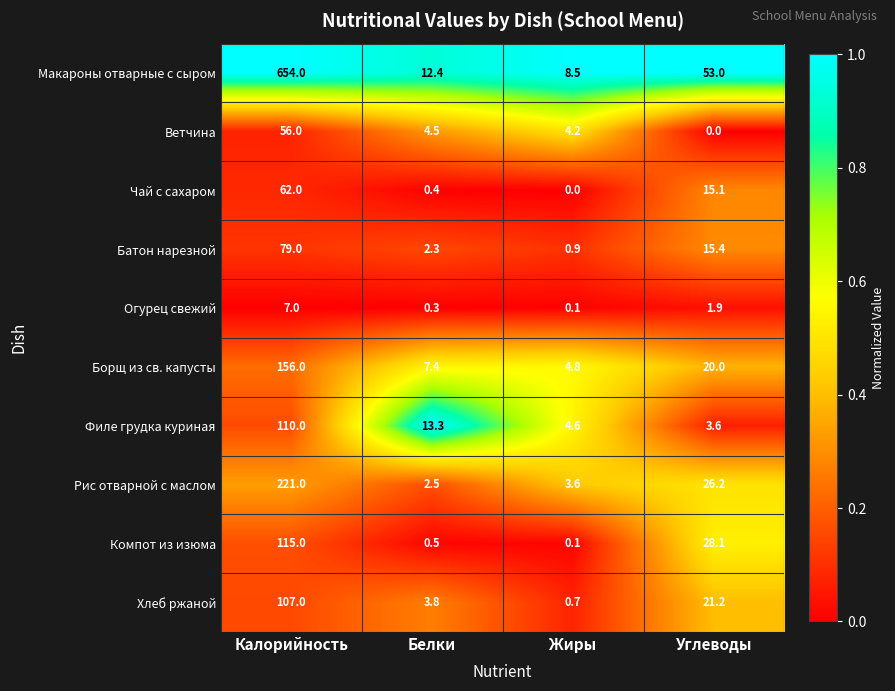

True or false: Макароны отварные с сыром has a value of 654.0 at Калорийность.

True